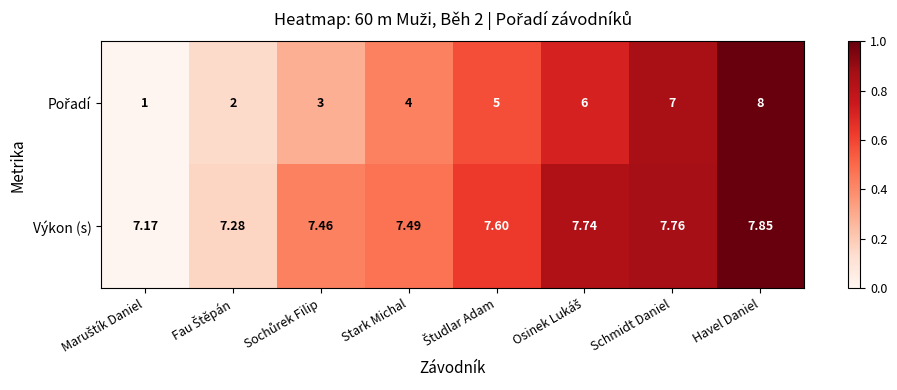

Which category has the highest value across all series?

Havel Daniel